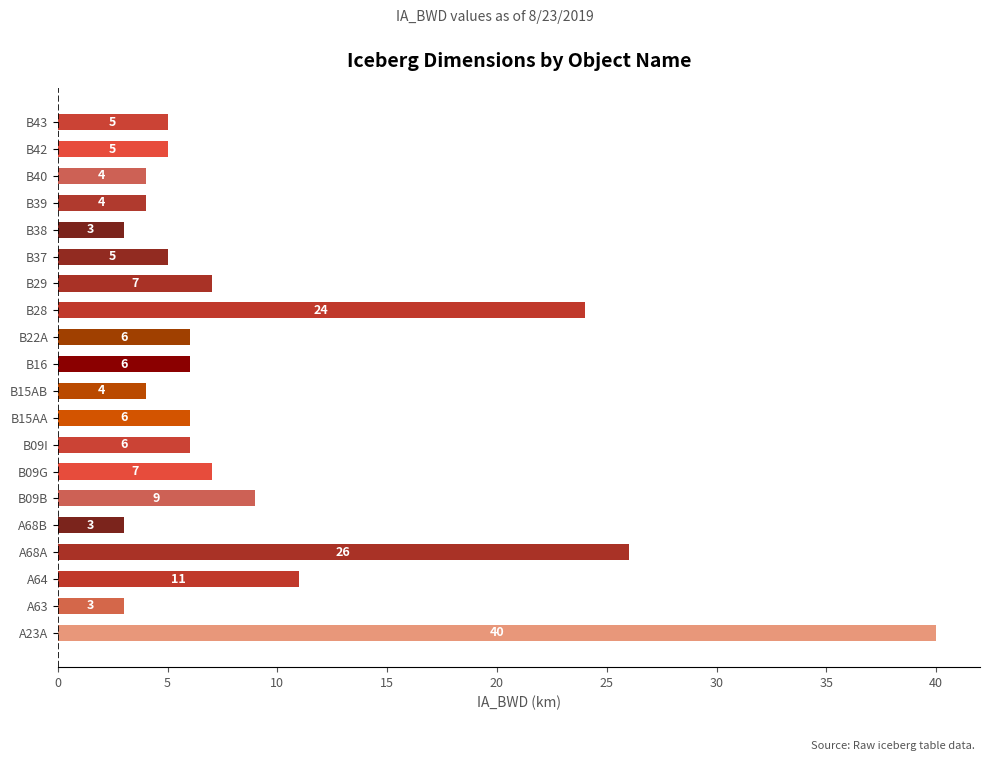

Does the chart contain any negative values?

No